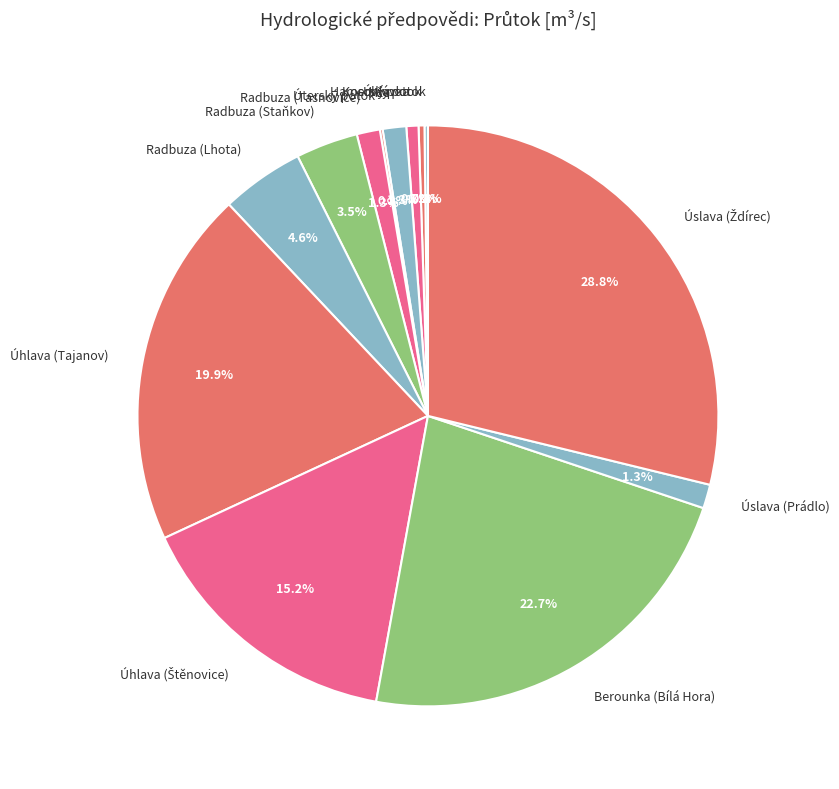

Does Berounka (Bílá Hora) represent more than half of the total?

No